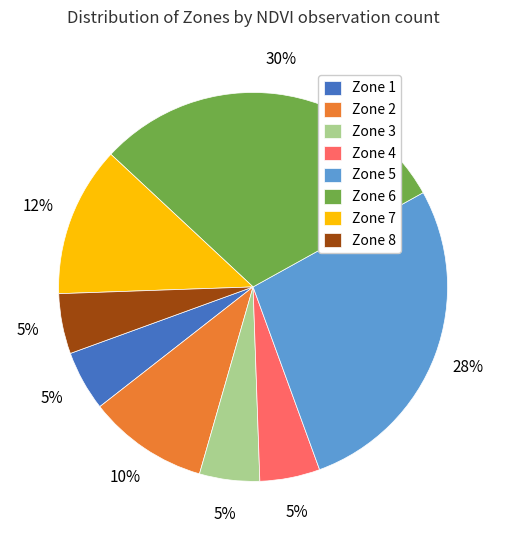

Is it true that Zone 5 is 40% of the pie?

False